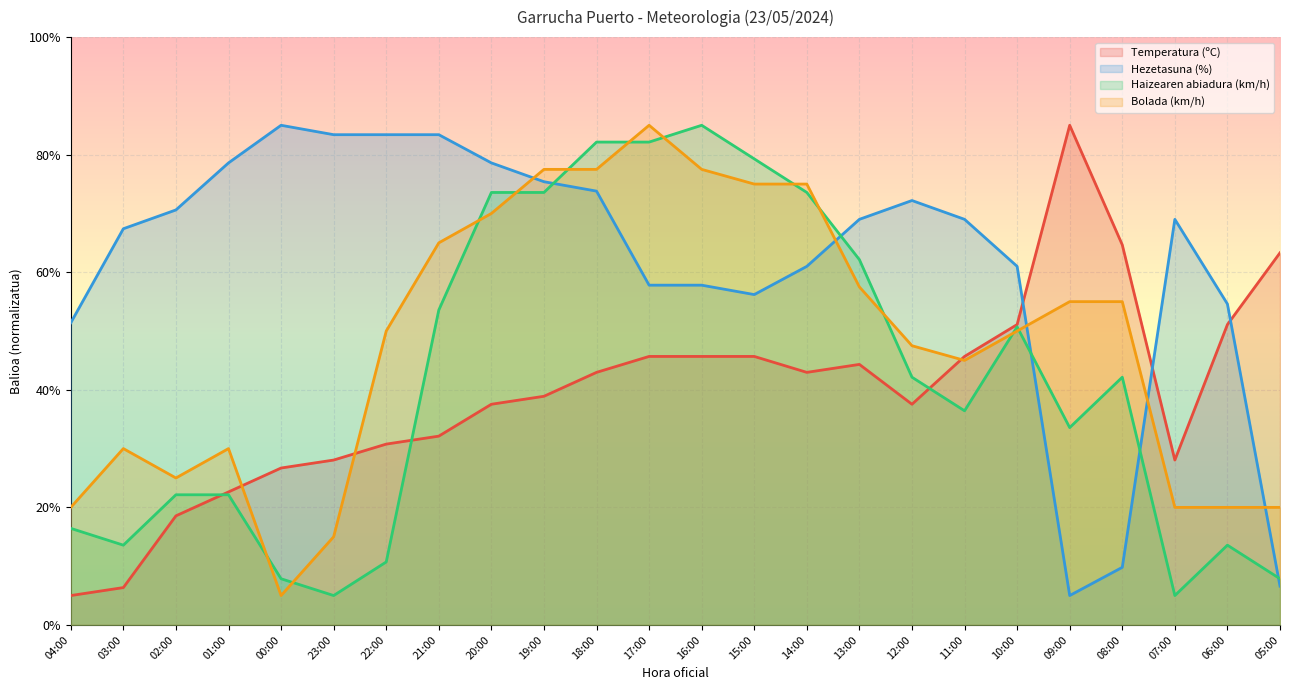

List the labels in order of Bolada (km/h) value, largest first.

17:00, 19:00, 18:00, 16:00, 15:00, 14:00, 20:00, 21:00, 13:00, 09:00, 08:00, 22:00, 10:00, 12:00, 11:00, 03:00, 01:00, 02:00, 04:00, 07:00, 06:00, 05:00, 23:00, 00:00